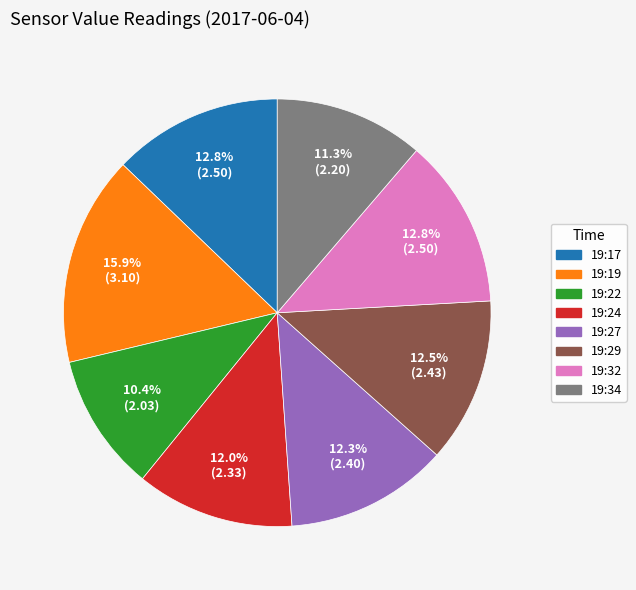

What percentage is the 19:24 slice, to the nearest percent?

12%